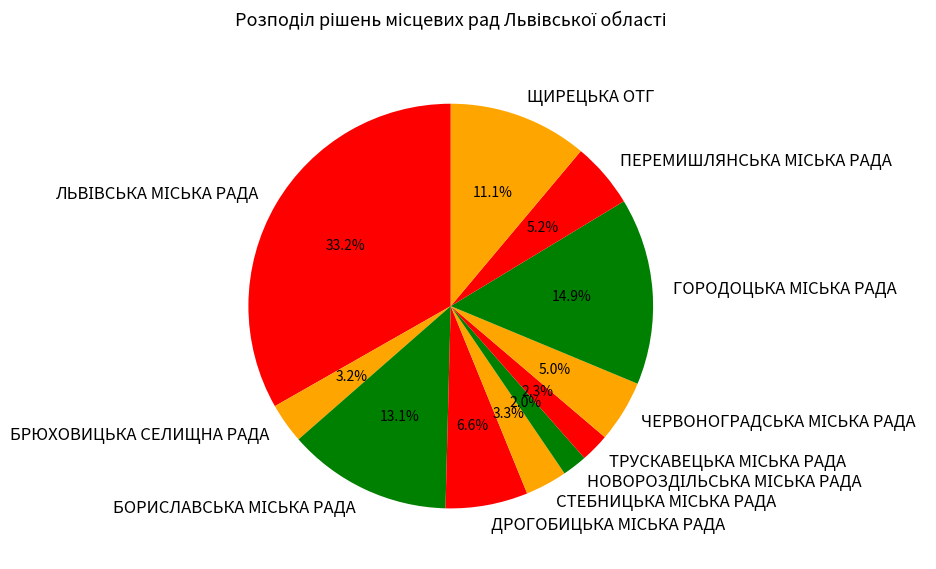

What percentage is NOT represented by ЩИРЕЦЬКА ОТГ?

88.9%